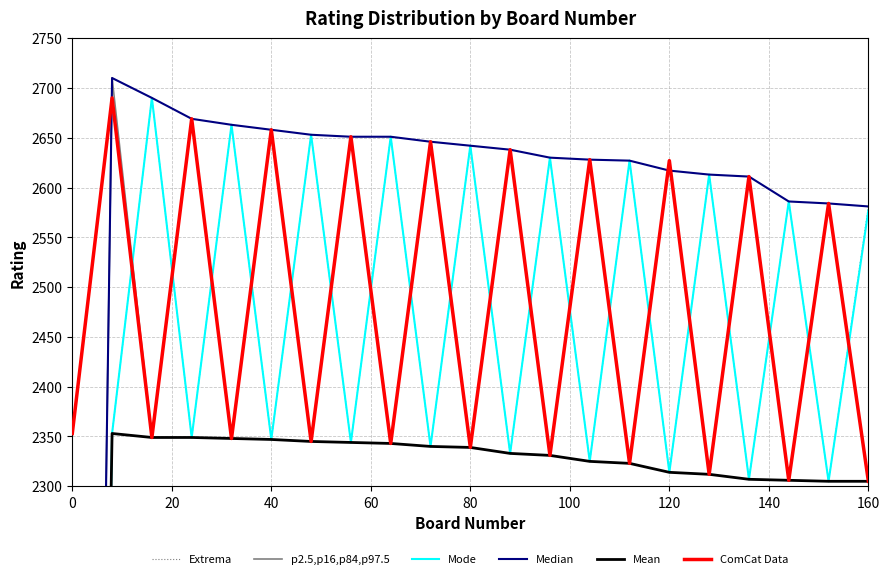

Does the chart have visible grid lines?

Yes